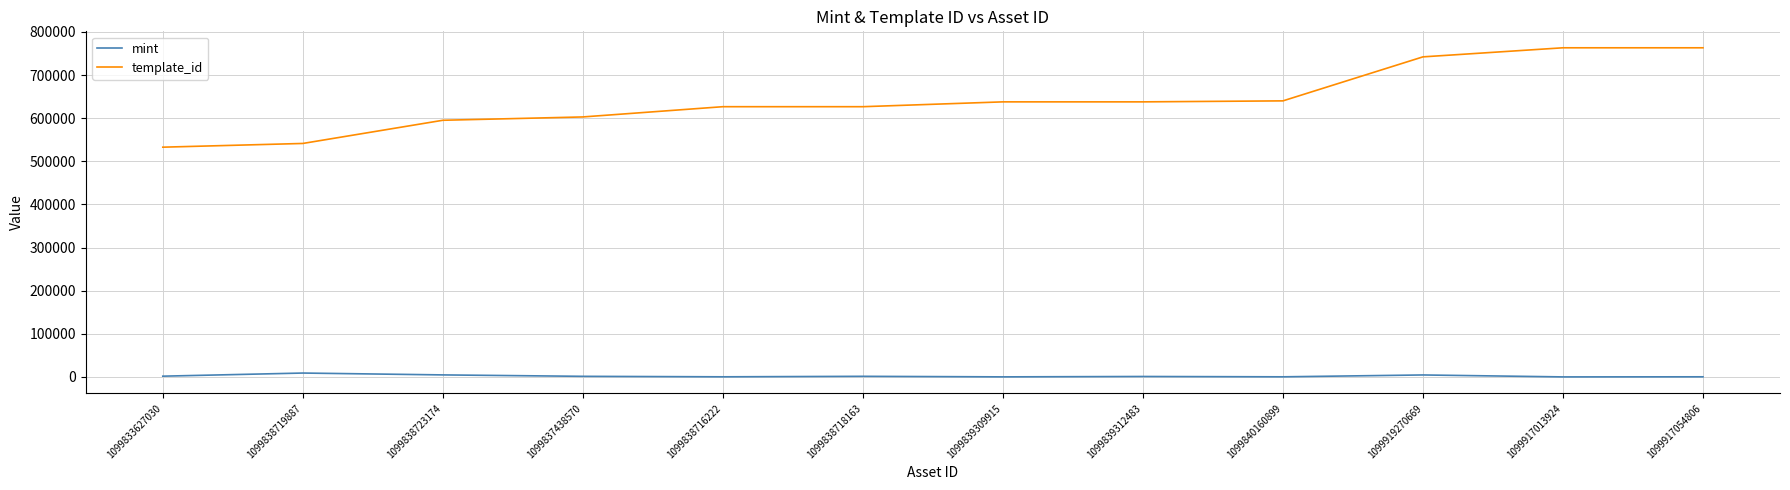

Which series has the largest total across all categories?

template_id